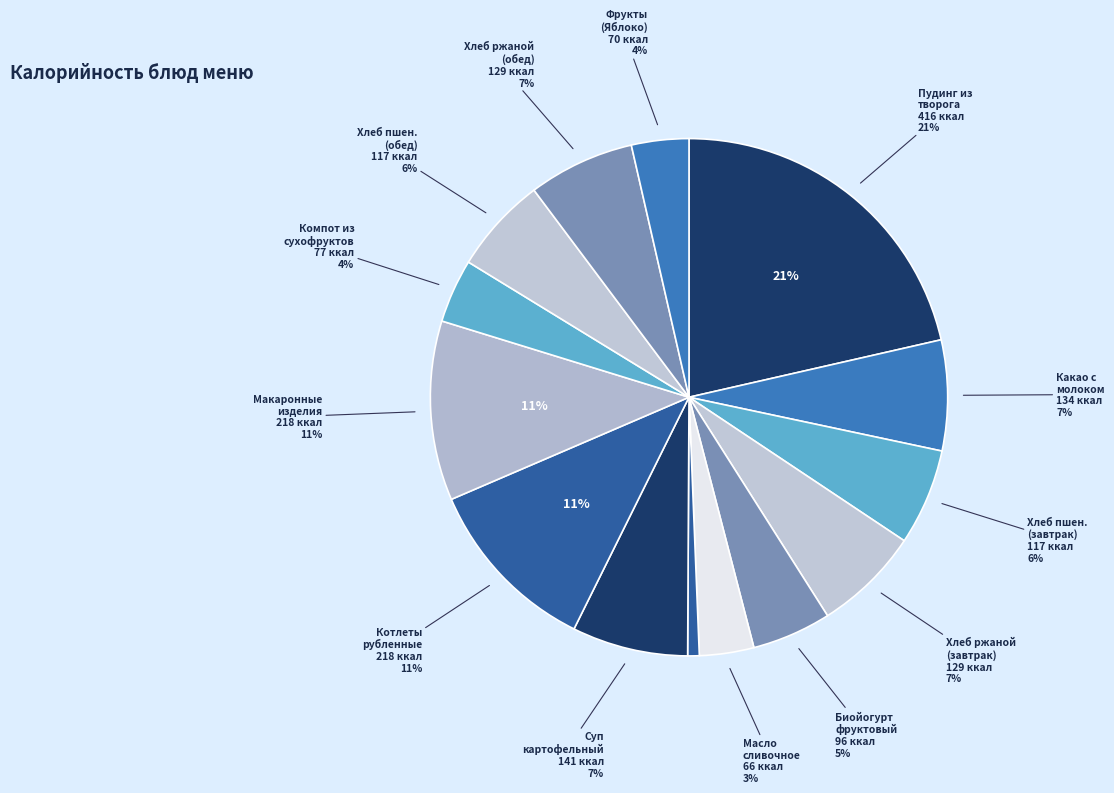

Does БИОЙОГУРТ фруктовый represent more than half of the total?

No